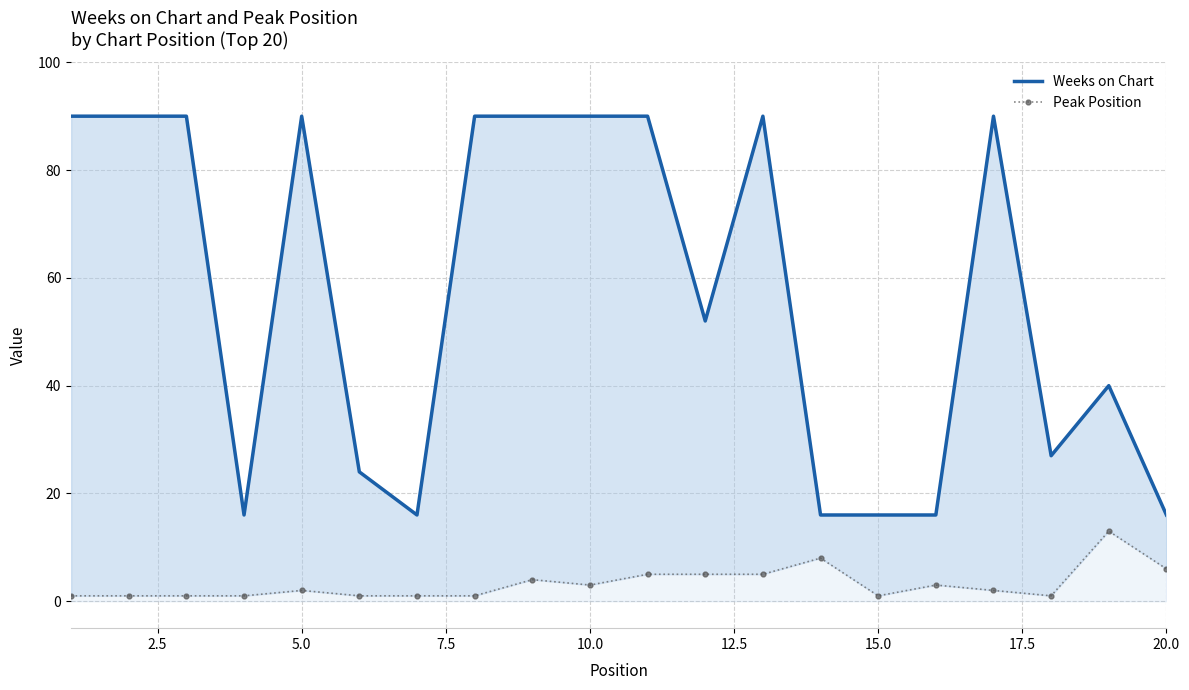

In Weeks on Chart, how many points are higher than both neighbors (excluding endpoints)?

4